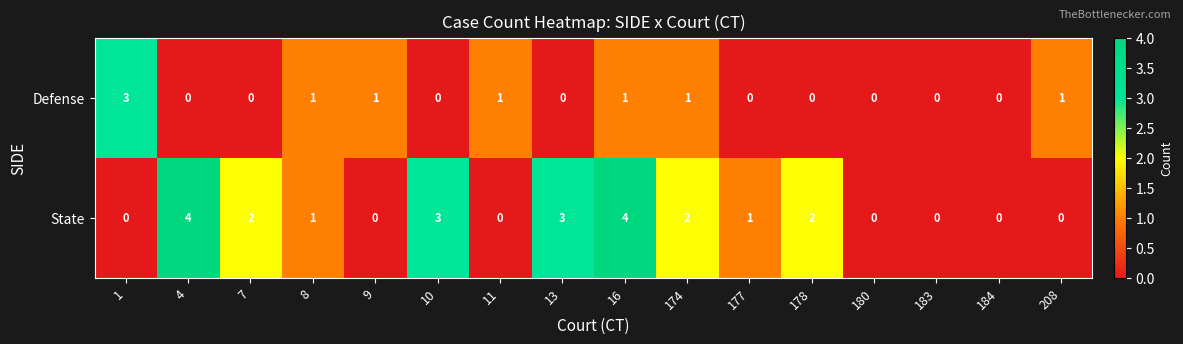

How many State values are between 0 and 3?

14